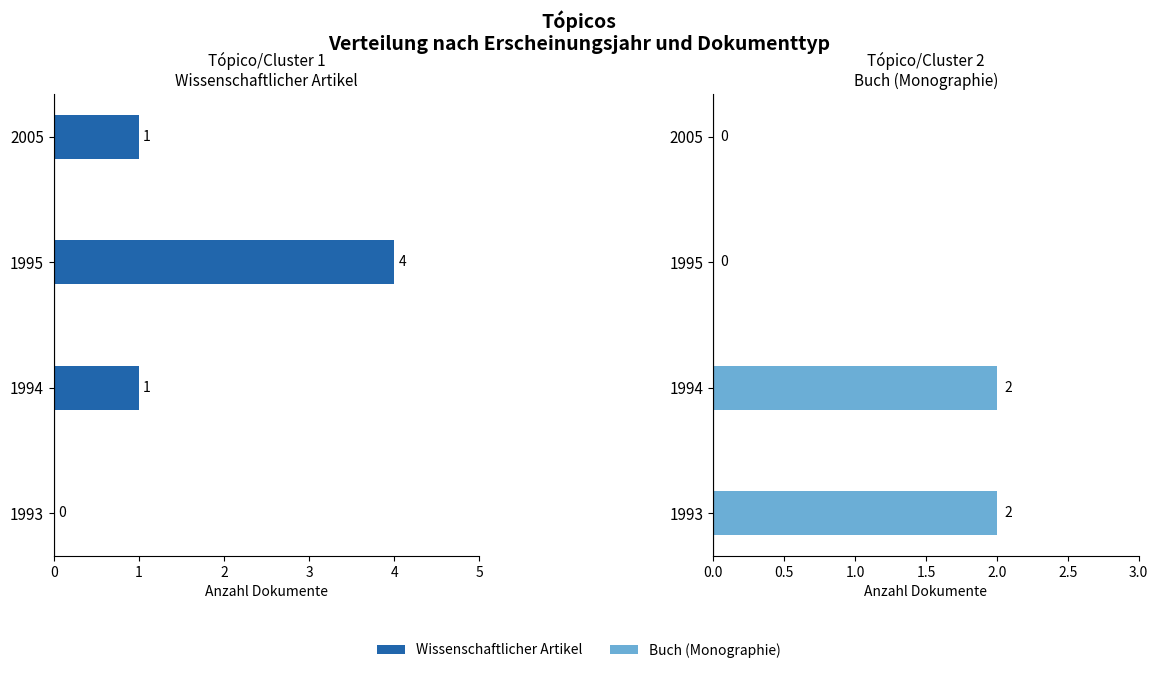

Count the Buch (Monographie) values in the range 0 to 2.

4